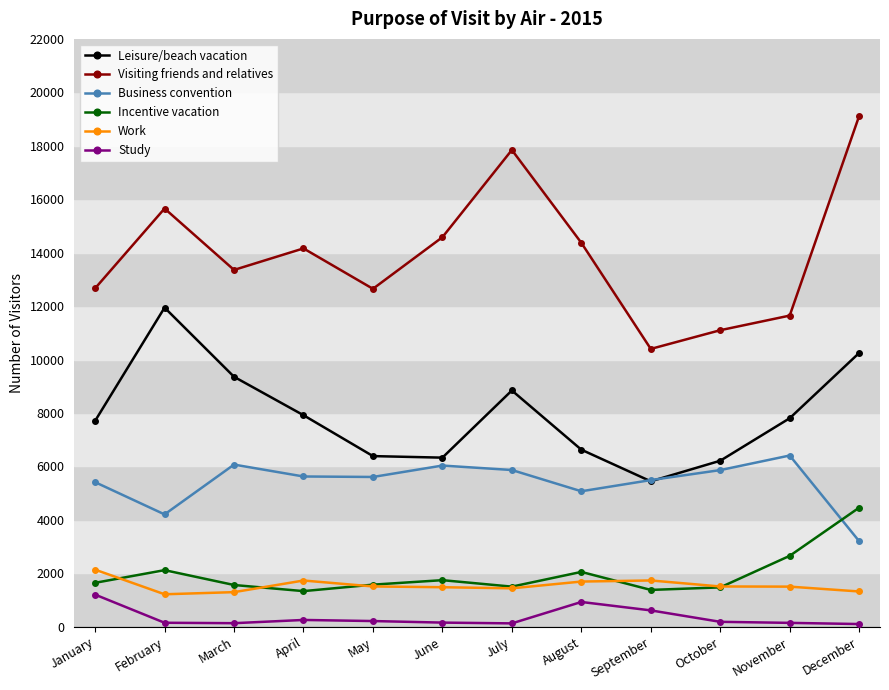

Which series has the largest total across all categories?

Visiting friends and relatives